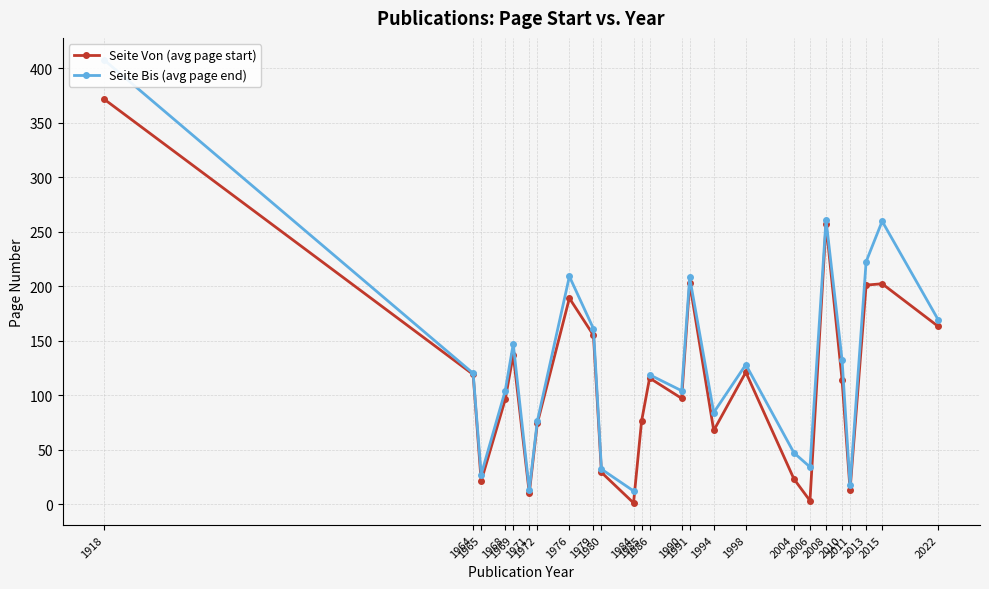

What is the value of the Seite Von (avg page start) point at the 11th from the left?

1.0